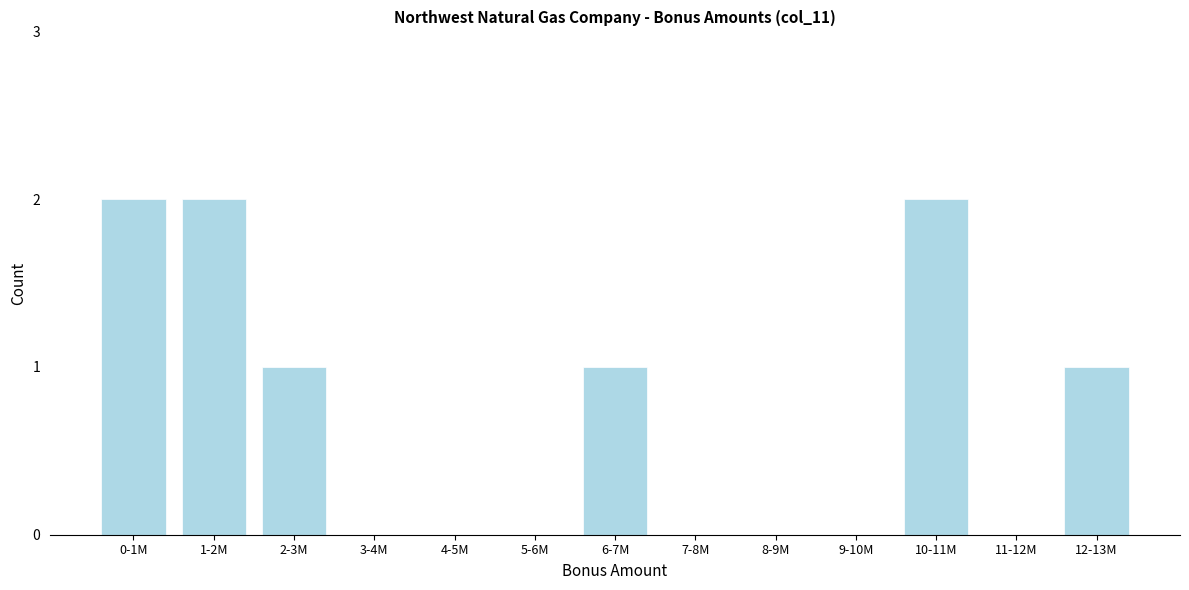

Reading left to right, list all the values displayed in this chart.

0-1M=2	1-2M=2	2-3M=1	3-4M=0	4-5M=0	5-6M=0	6-7M=1	7-8M=0	8-9M=0	9-10M=0	10-11M=2	11-12M=0	12-13M=1